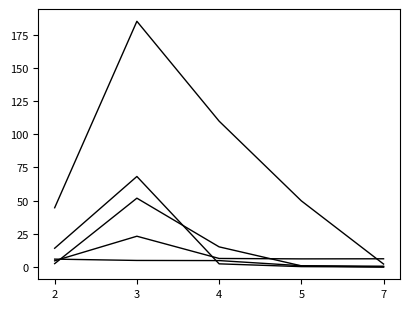

What is the total value across all series at 4?

138.6